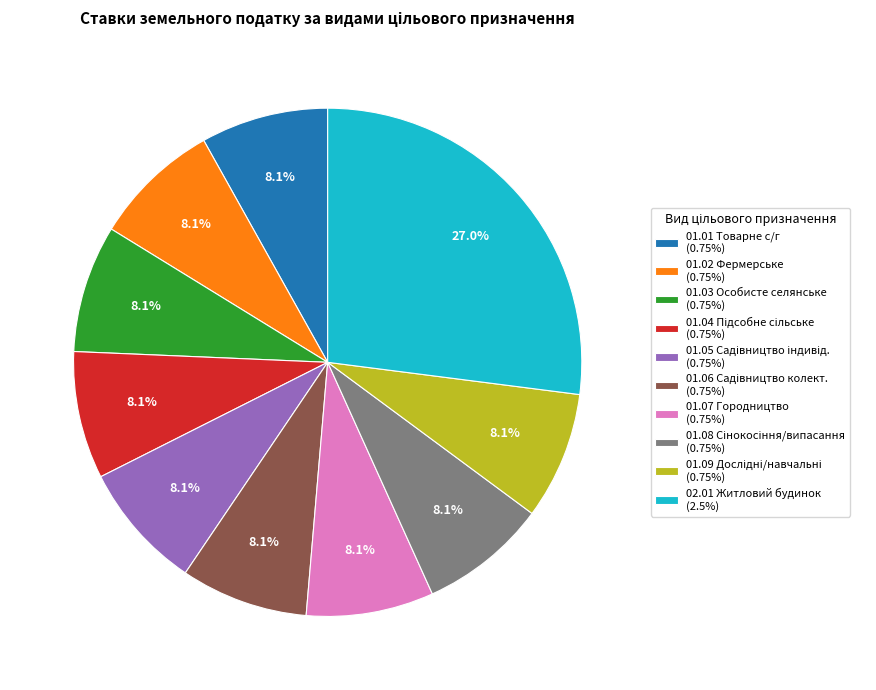

Combined, what portion of the pie is 02.01 Житловий будинок (2.5%) and 01.02 Фермерське (0.75%)?

35.1%